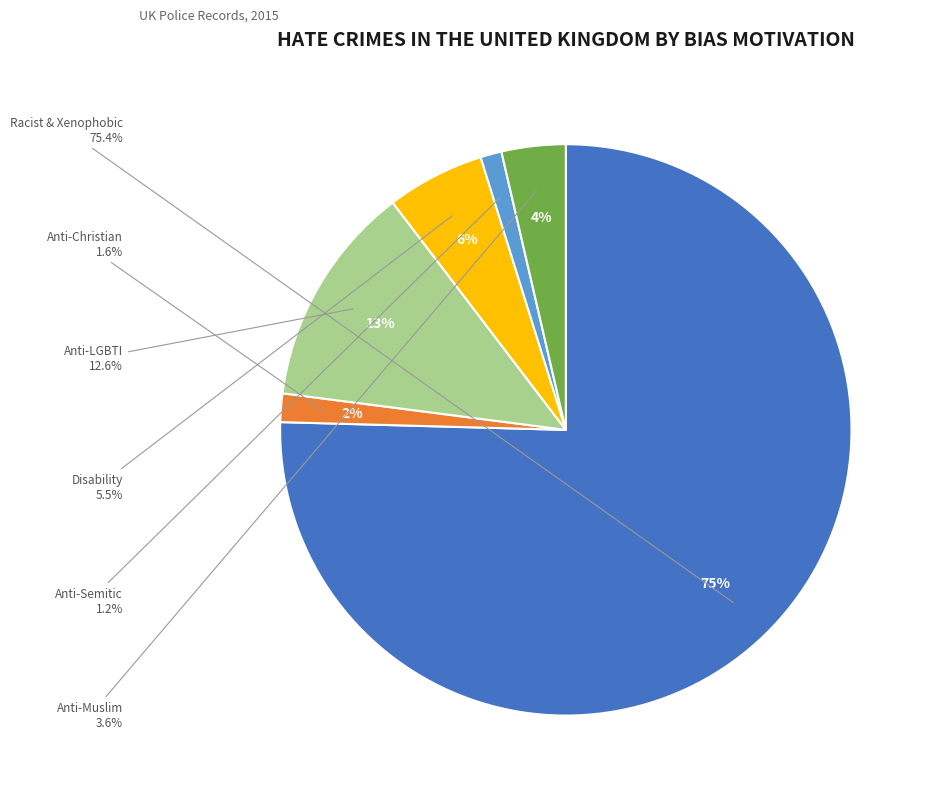

Is it true that Disability hate crime is 1% of the pie?

False